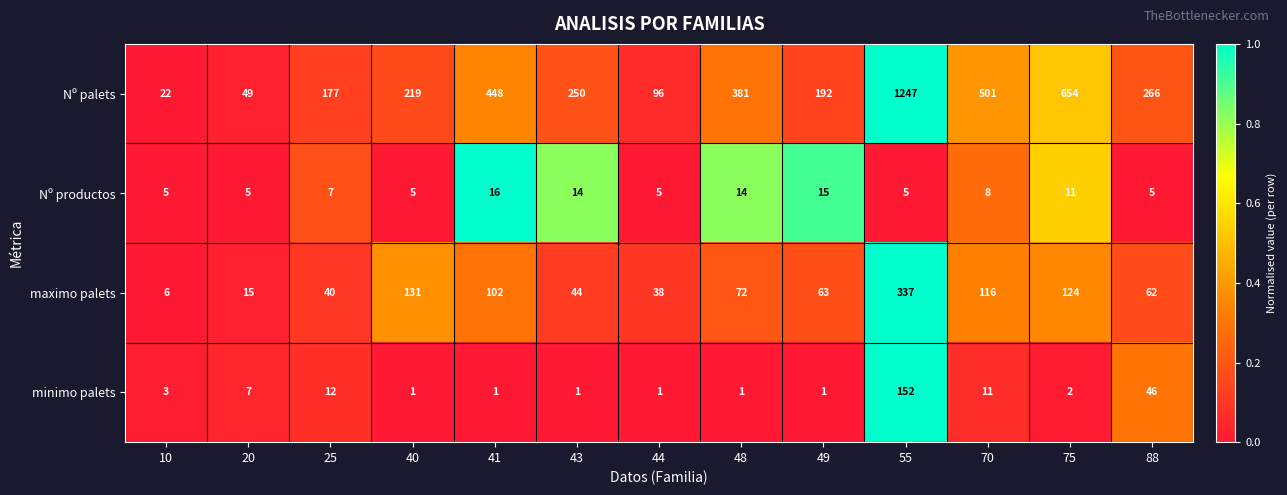

Which series changed the most between 20 and 88?

Nº palets